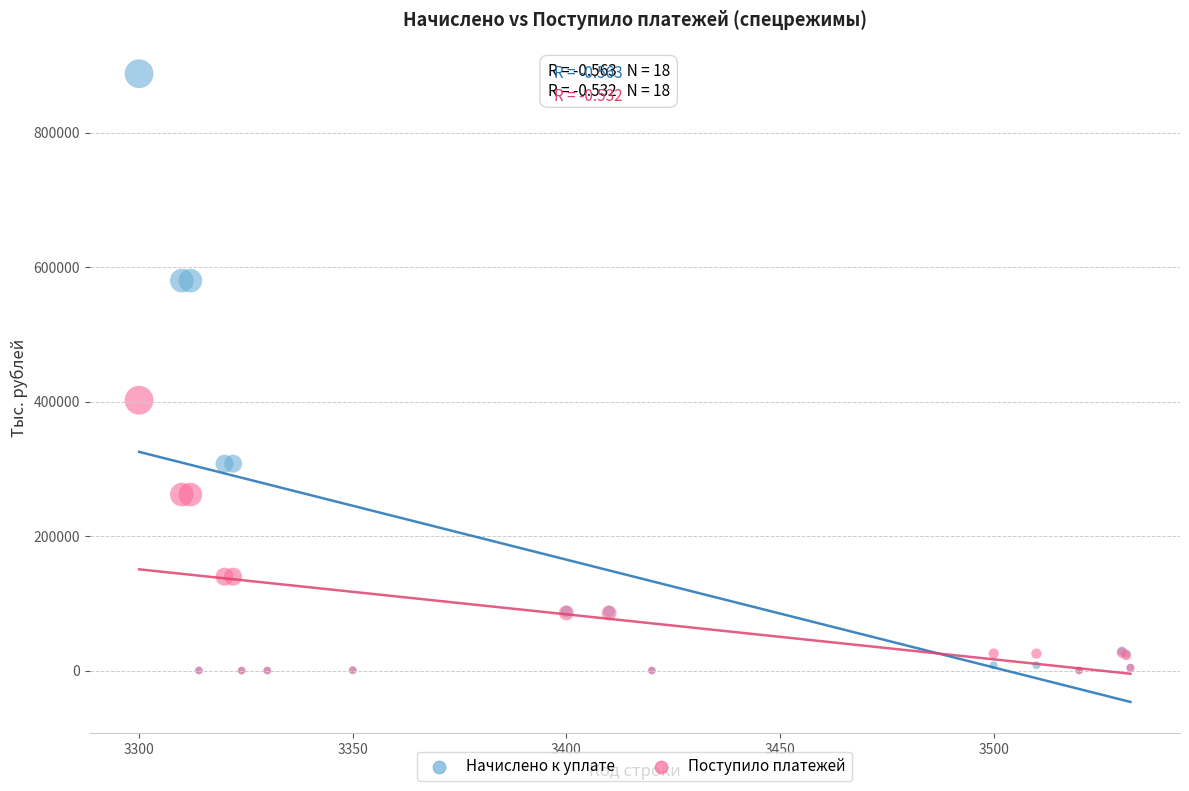

Across all series, what Y value is closest to 443740?

401948